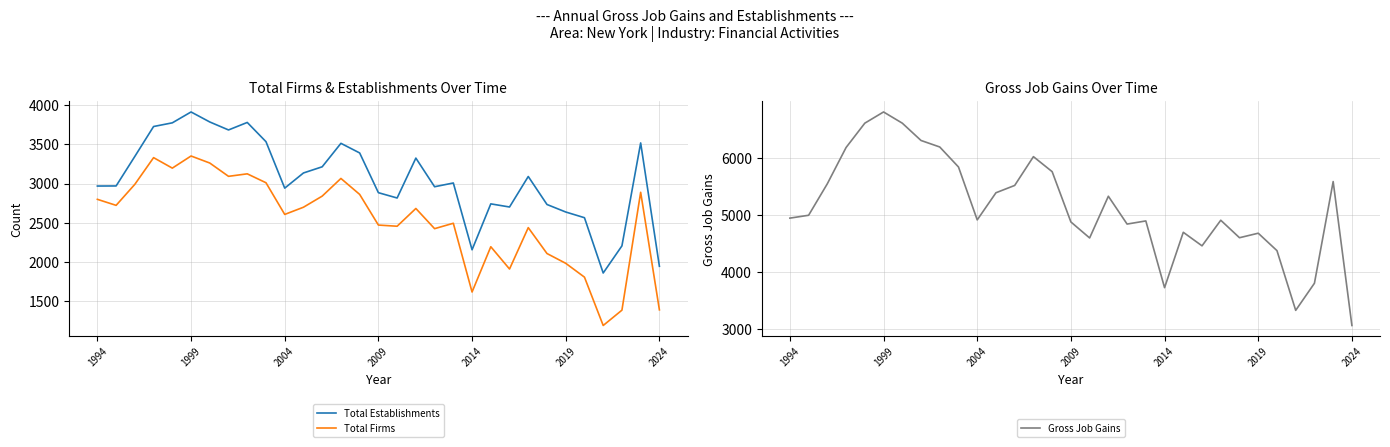

Reading right to left, what are all the values shown in this chart?

Total Establishments: 1942	3519	2203	1856	2563	2636	2732	3090	2700	2740	2153	3007	2959	3325	2815	2883	3391	3514	3214	3135	2941	3535	3781	3685	3787	3915	3776	3729	3347	2969	2968
Total Firms: 1385	2888	1381	1185	1803	1980	2105	2436	1907	2192	1613	2492	2423	2681	2454	2469	2861	3065	2839	2697	2605	3010	3124	3092	3262	3352	3197	3331	2990	2721	2798
Gross Job Gains: 3066	5585	3805	3331	4376	4681	4602	4908	4460	4697	3728	4896	4841	5328	4598	4878	5758	6021	5517	5389	4914	5840	6190	6304	6607	6803	6607	6181	5547	4995	4945